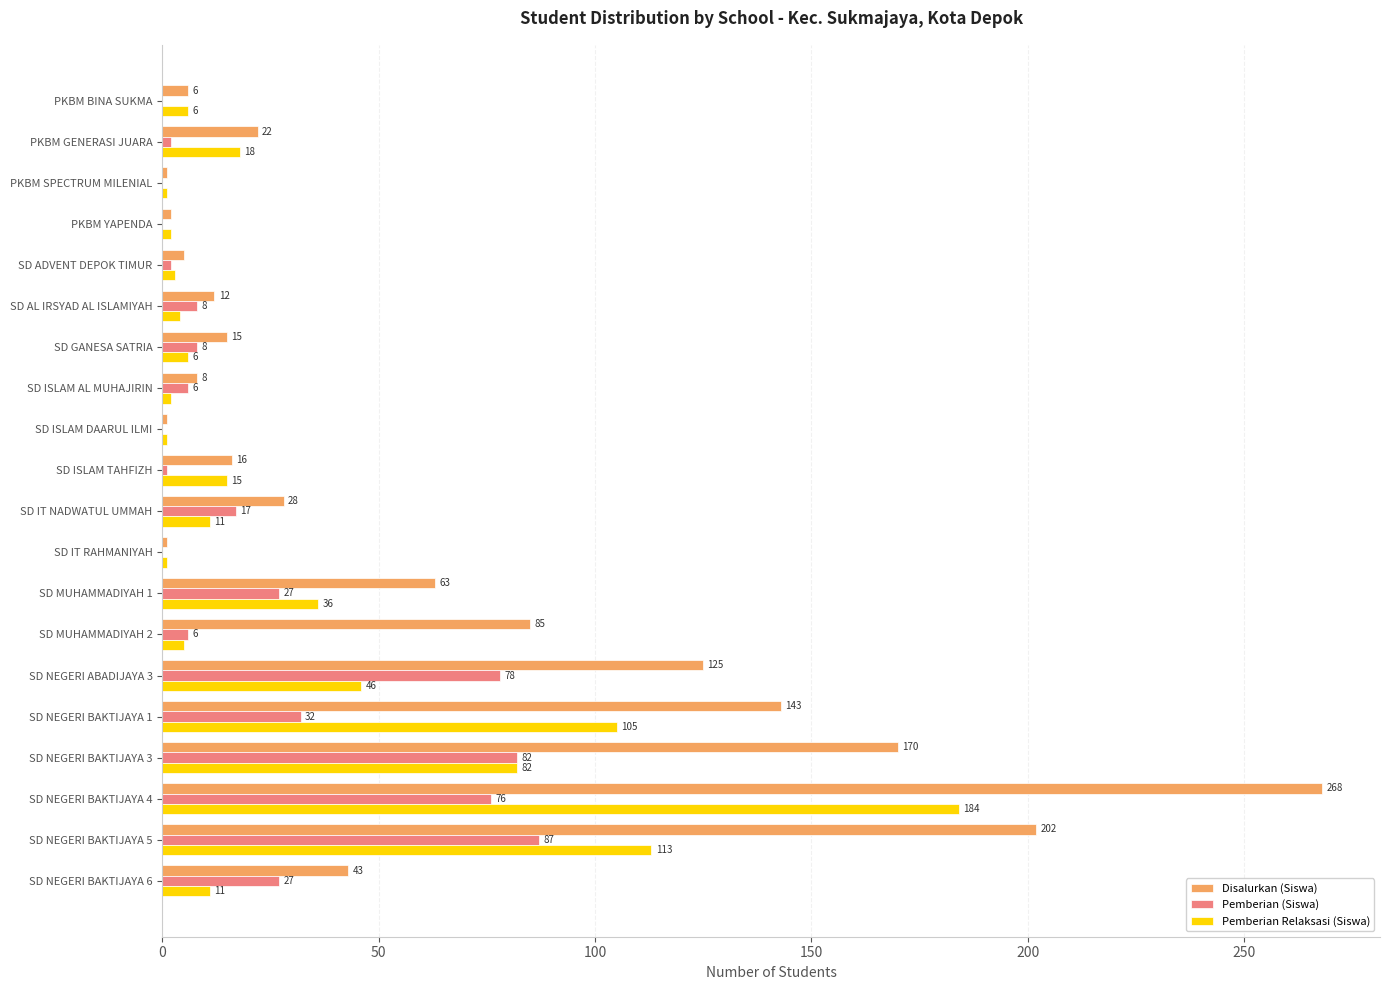

What are all the series names shown in the legend?

Disalurkan (Siswa), Pemberian (Siswa), Pemberian Relaksasi (Siswa)